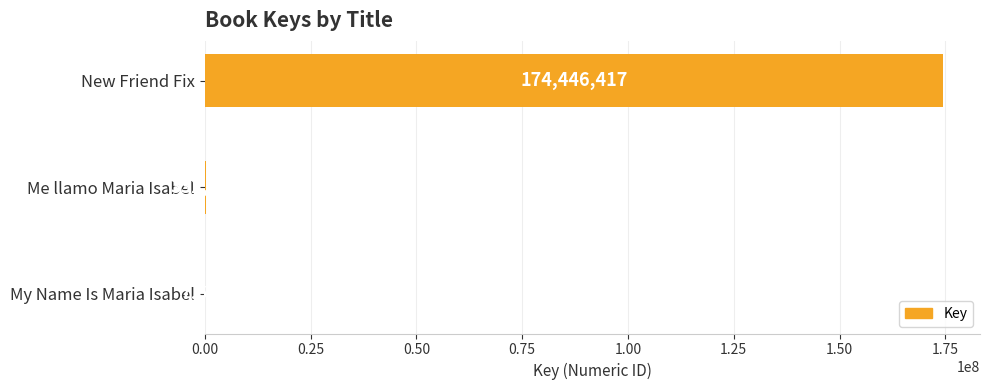

Reading top to bottom, transcribe all the data shown in this chart.

New Friend Fix=174446417	Me llamo Maria Isabel=332741	My Name Is Maria Isabel=7636